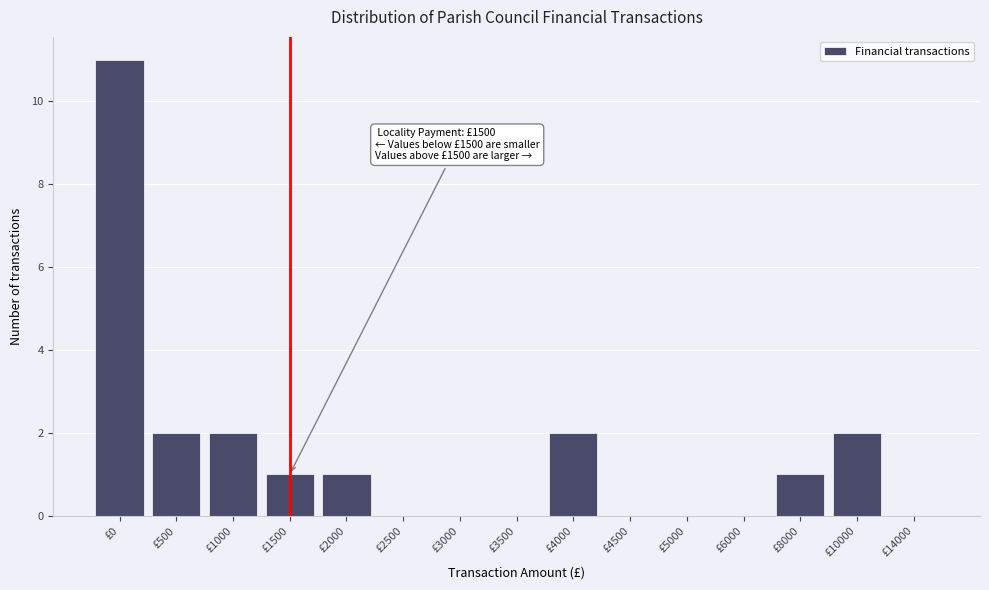

Reading right to left, extract all data points from this chart.

£14000=0	£10000=2	£8000=1	£6000=0	£5000=0	£4500=0	£4000=2	£3500=0	£3000=0	£2500=0	£2000=1	£1500=1	£1000=2	£500=2	£0=11